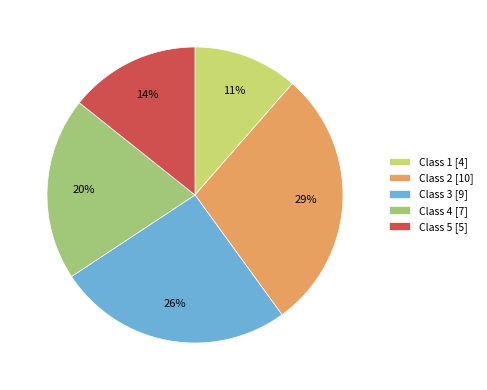

True or false: Class 2 accounts for 29% of the total.

True